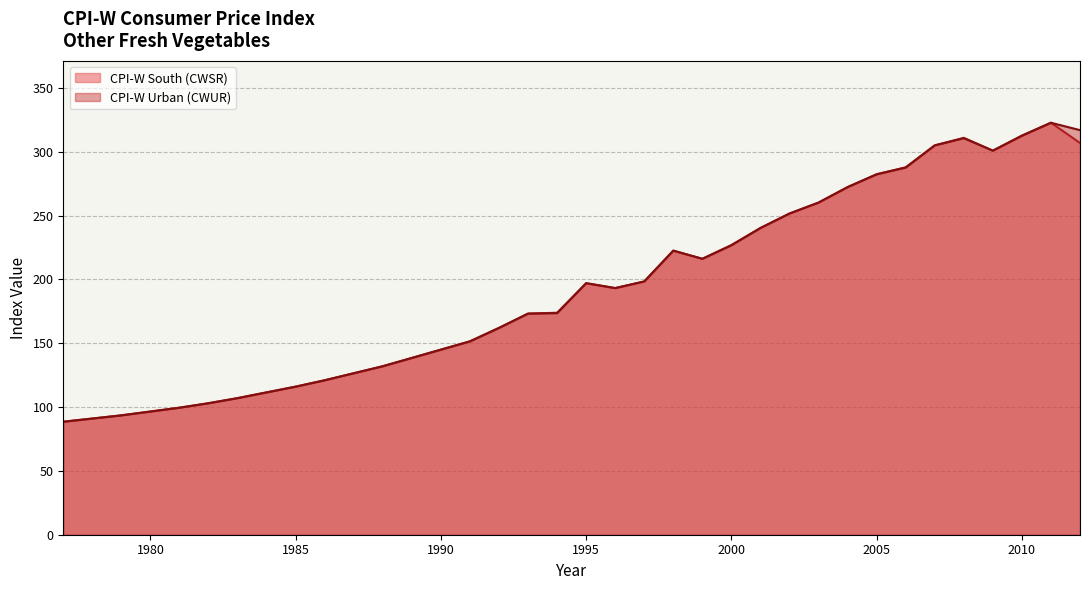

What is the minimum value for CPI-W South (CWSR)?

88.6